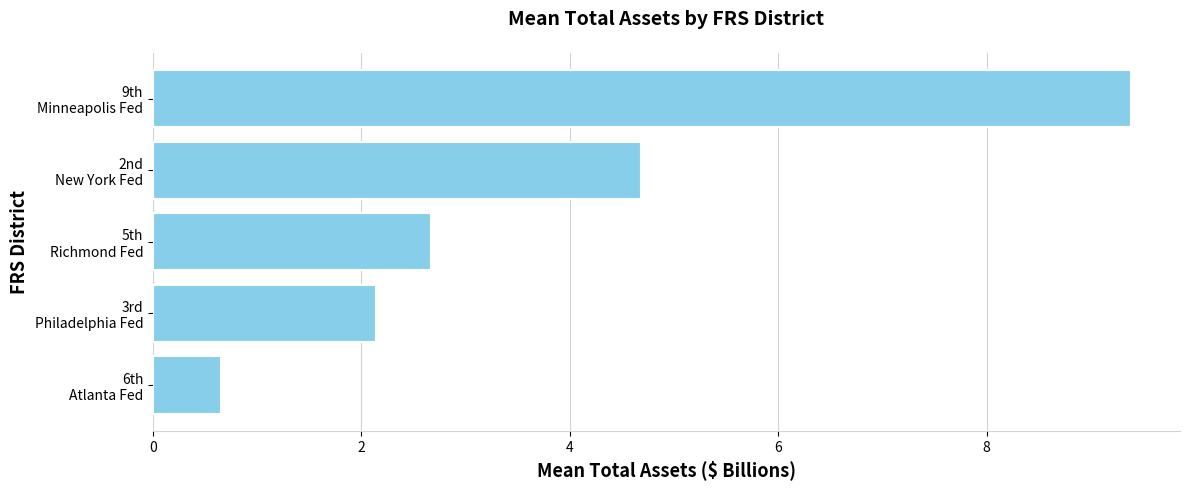

List the labels in order of value, smallest first.

6th
Atlanta Fed, 3rd
Philadelphia Fed, 5th
Richmond Fed, 2nd
New York Fed, 9th
Minneapolis Fed